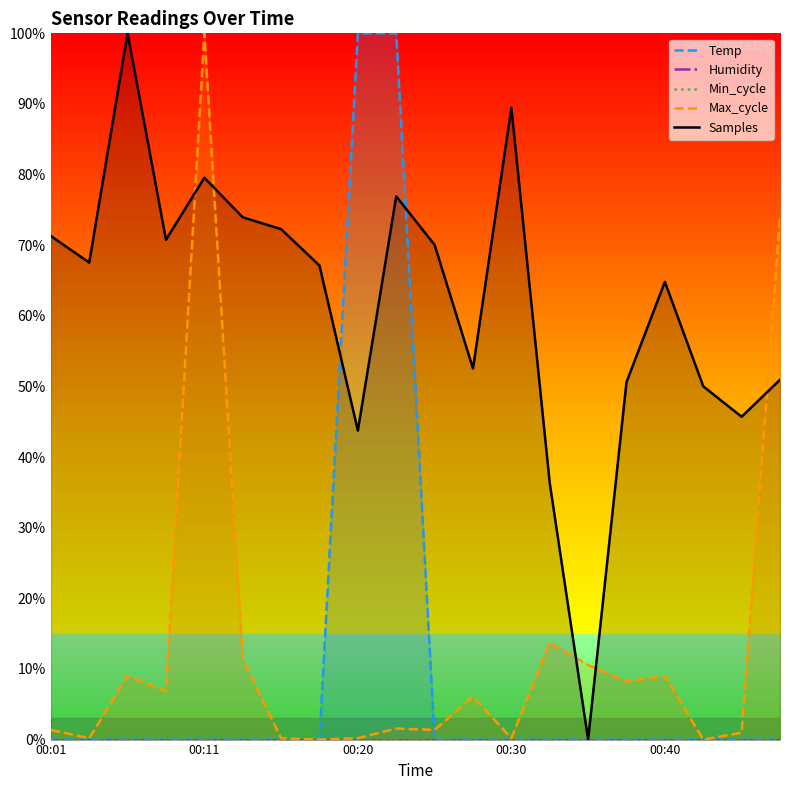

How many distinct data groups are displayed?

5